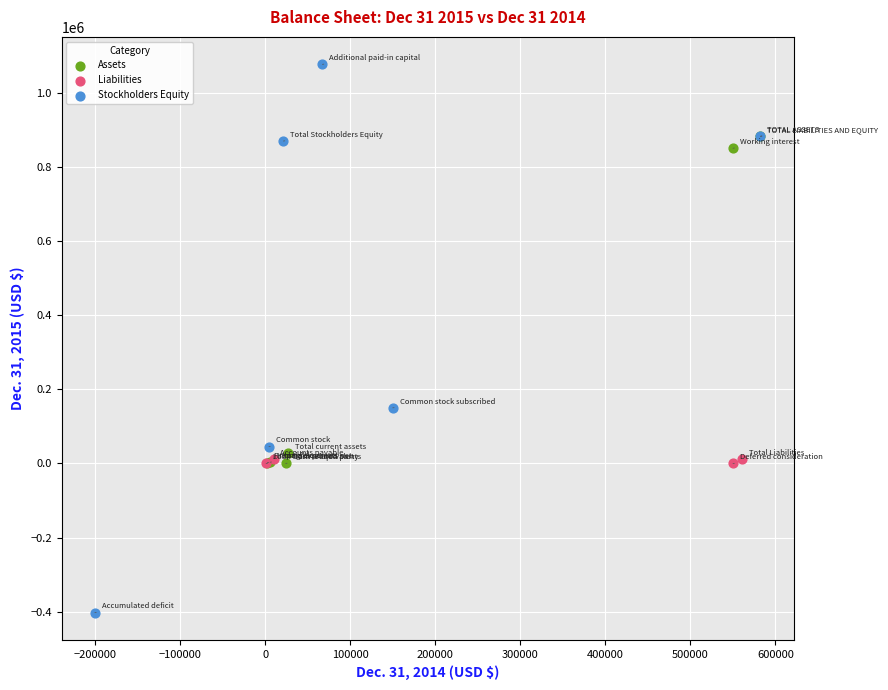

Which series has the largest Y range (max minus min)?

Stockholders Equity